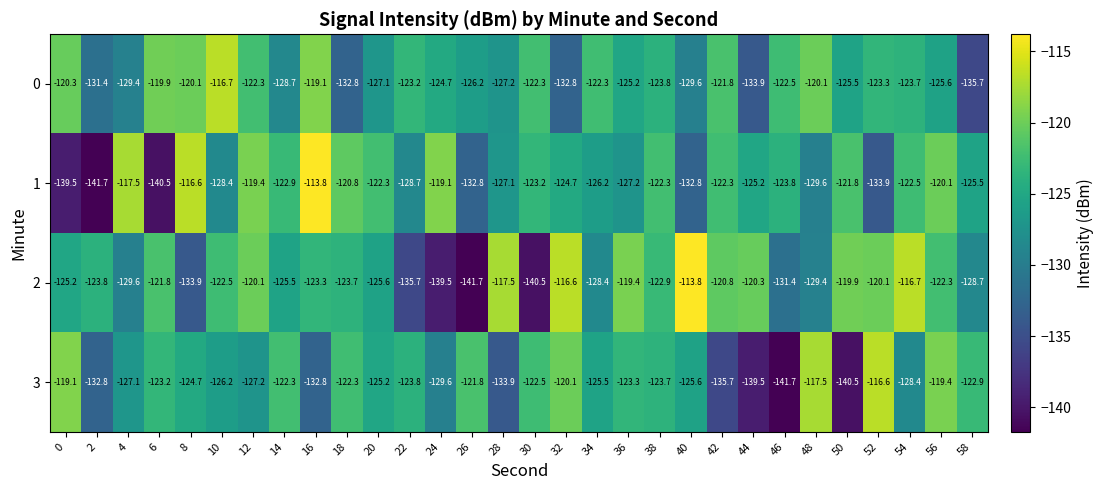

What is the difference between the second highest and second lowest values in the 0 series?

14.8